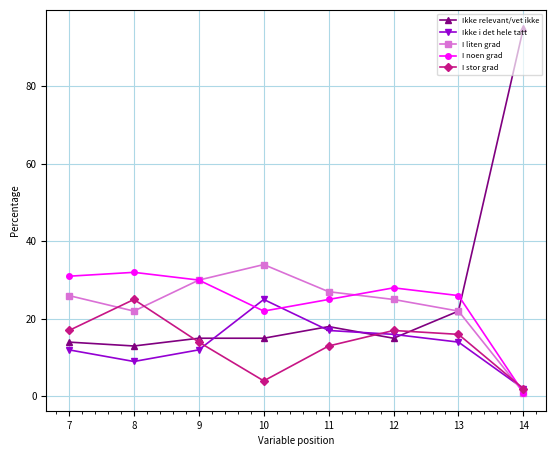

How many interior local valleys does the I noen grad series have?

1